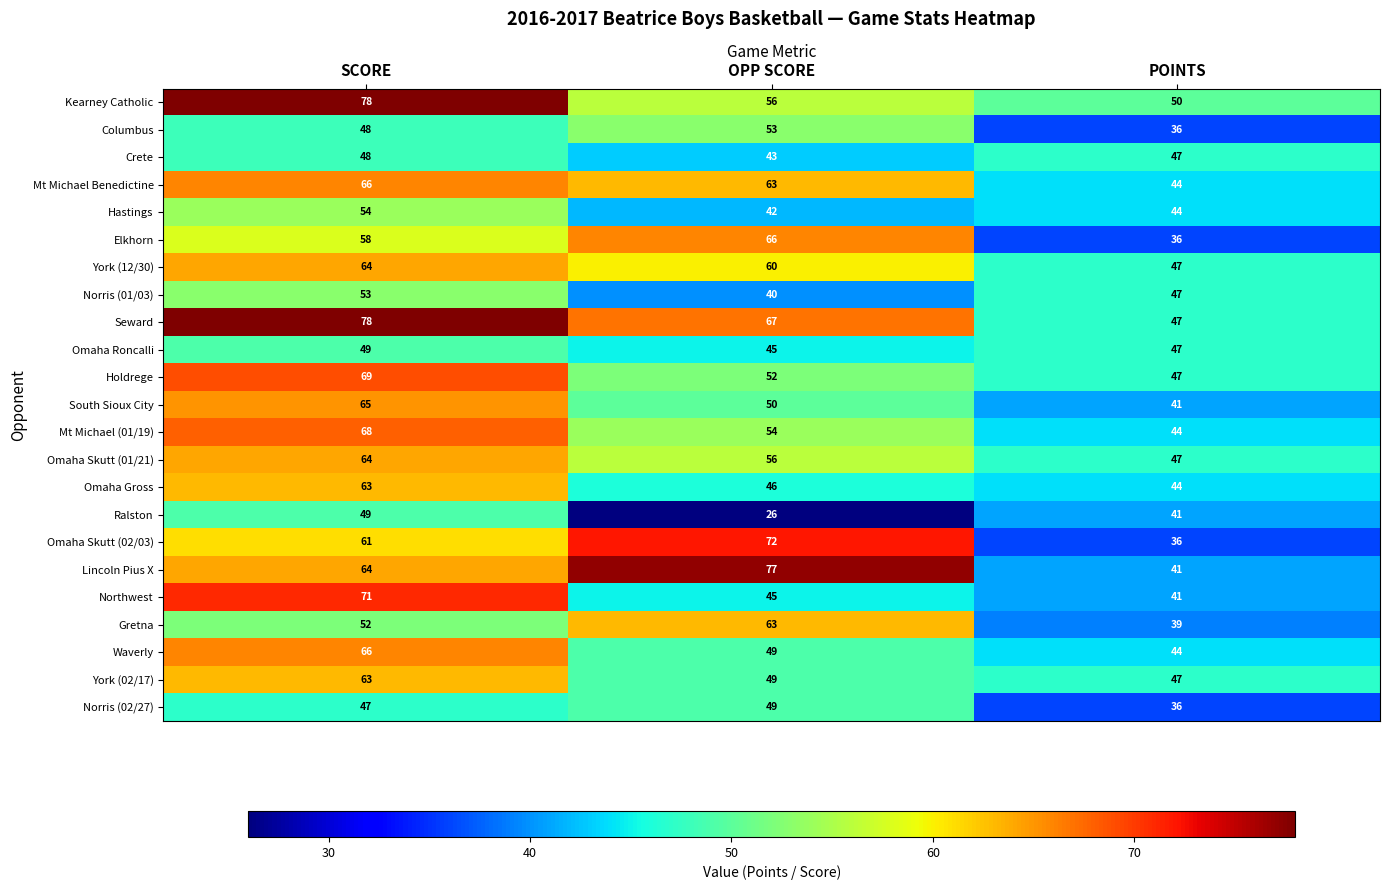

How many values in the Seward series are below 67?

1